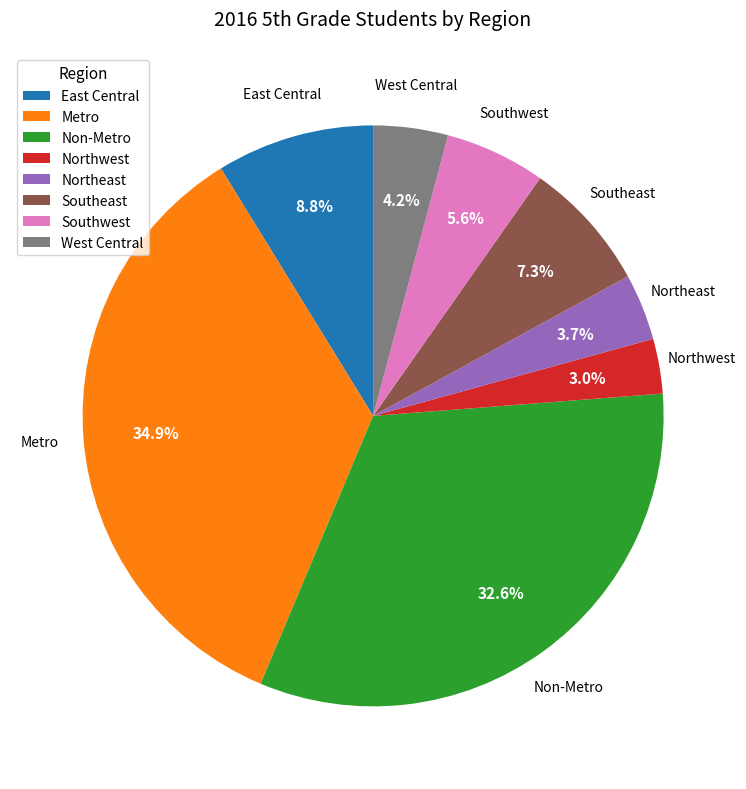

Does East Central account for over 50% of the chart?

No